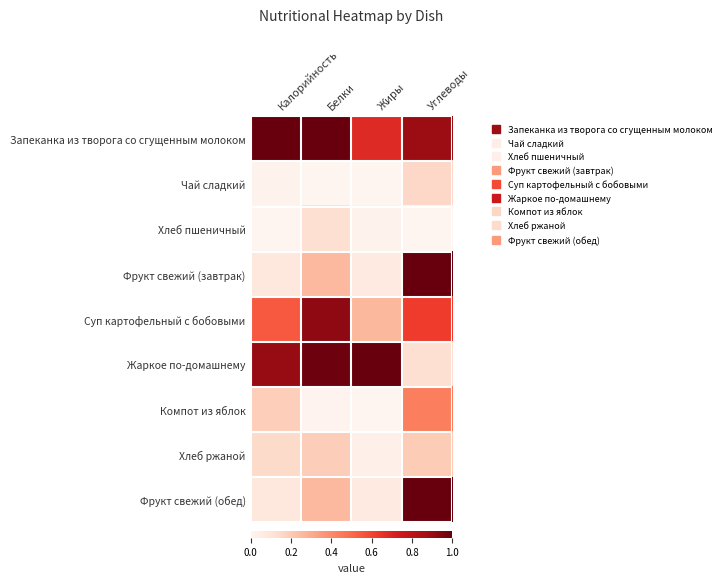

How many categories are shown in the chart?

4